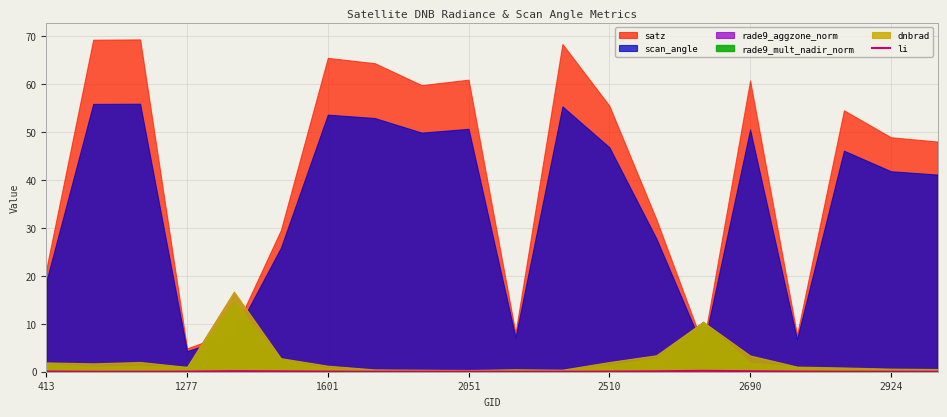

True or false: li has a value of 0.0 at 2510.

True